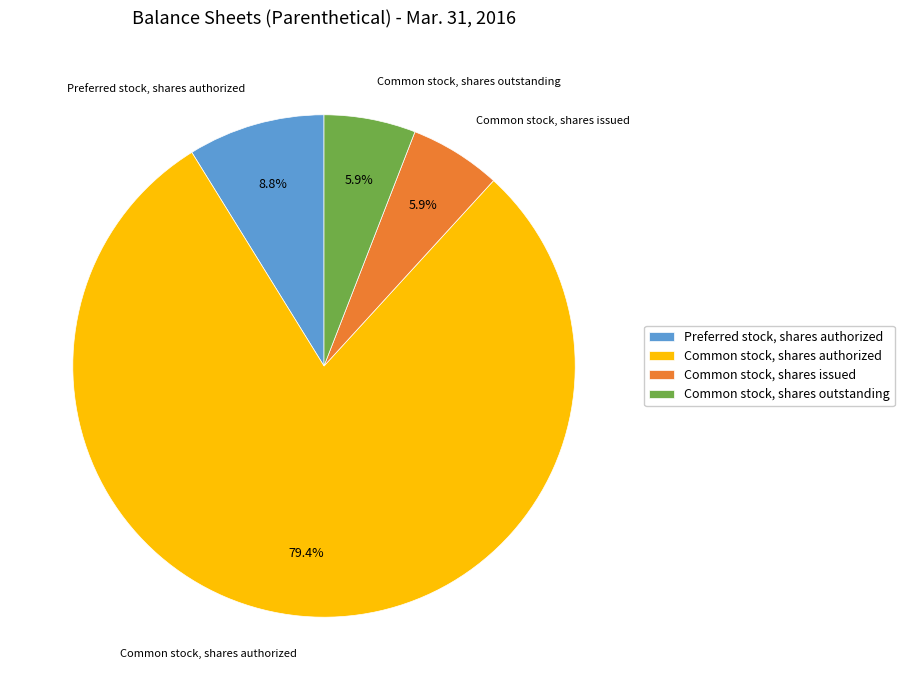

Between Common stock, shares authorized and Preferred stock, shares authorized, which is larger?

Common stock, shares authorized